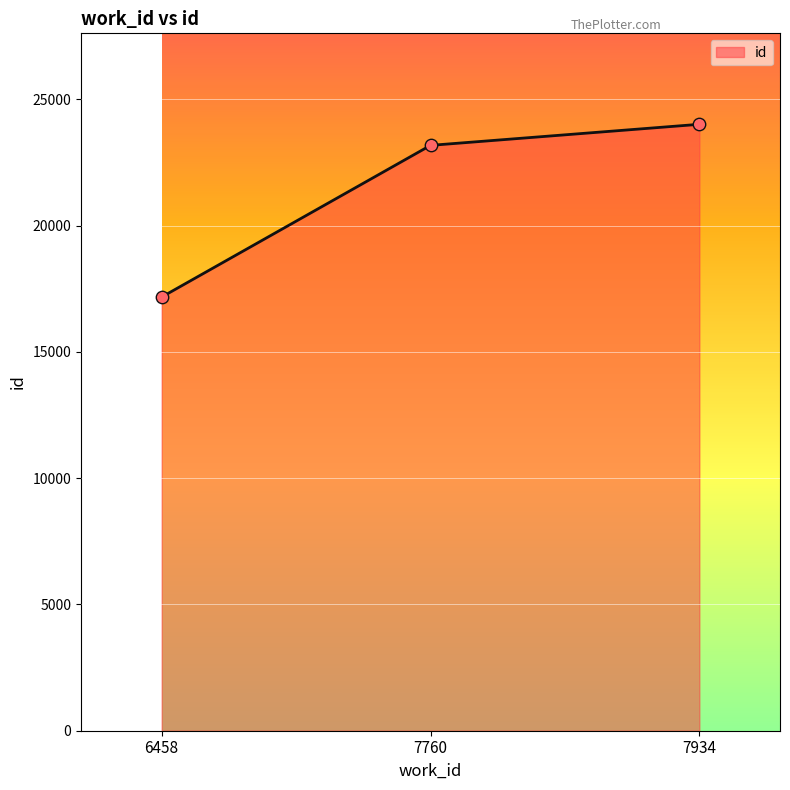

What is the ratio of the value at 6458 to the value at 7934?

0.7